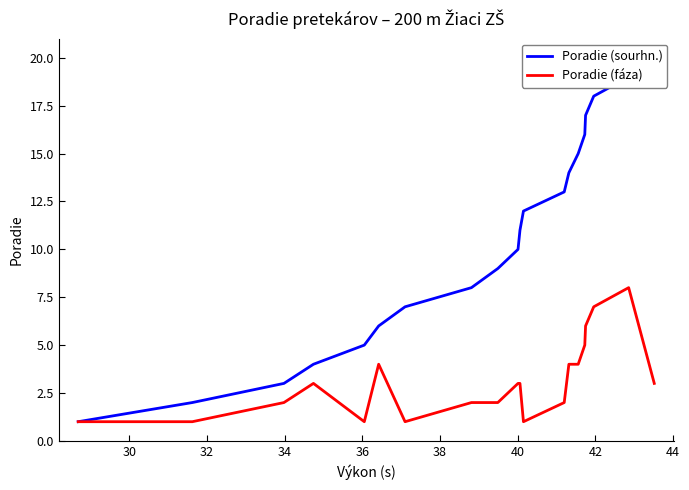

What is the highest value of the Poradie (fáza) series?

8